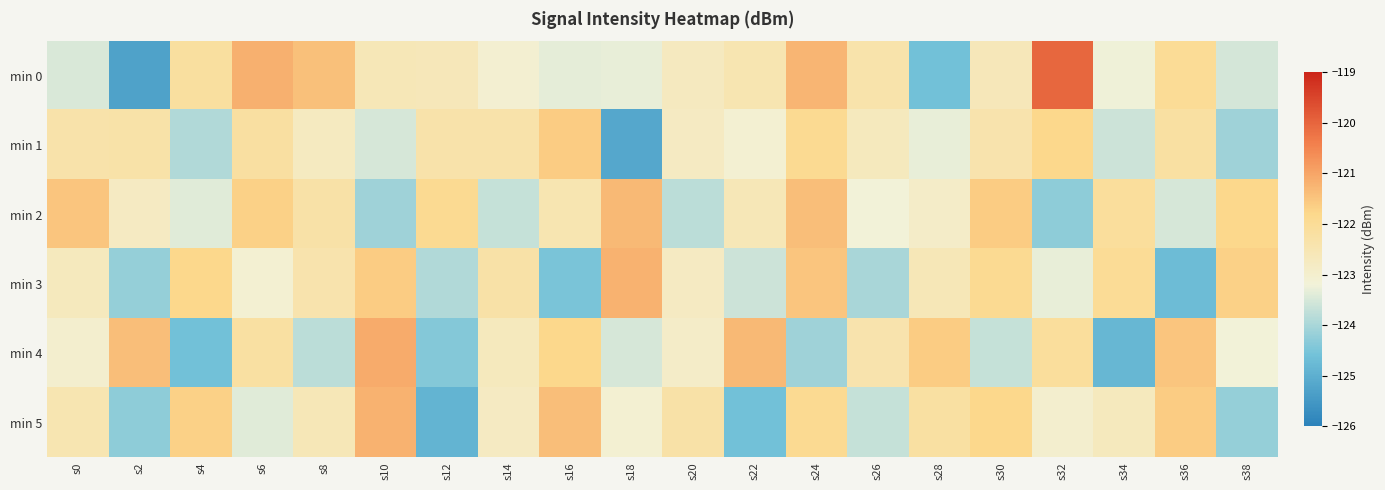

Rank the series by their maximum value, from highest to lowest.

min 0, min 4, min 3, min 5, min 2, min 1